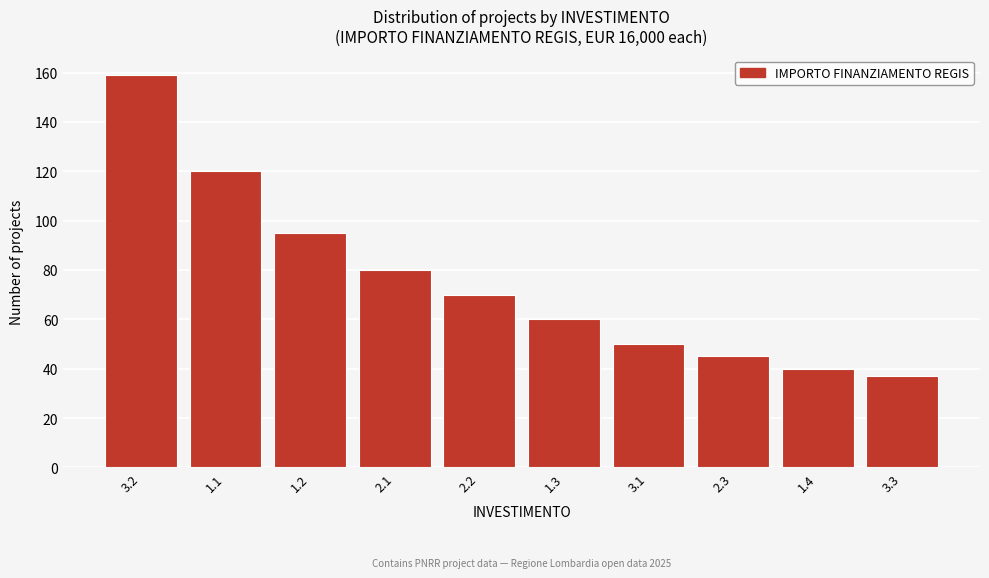

Reading left to right, what are all the values shown in this chart?

159	120	95	80	70	60	50	45	40	37